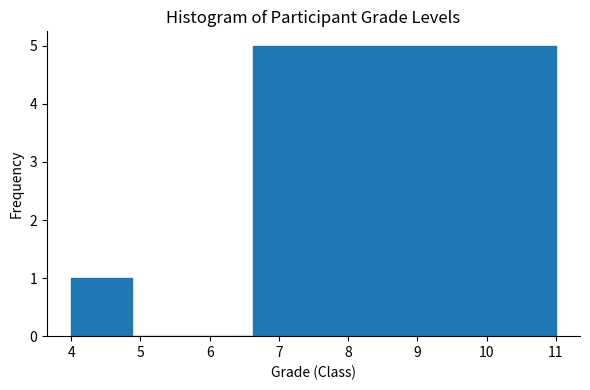

Reading left to right, list every bar in this chart as the range it spans on the x-axis followed by its height. Neither the bar edges nor the heights are printed on the chart, so give them approximately, as read against the axes.

4.0 to 4.9: 1
4.9 to 5.8: 0
5.8 to 6.6: 0
6.6 to 7.5: 5
7.5 to 8.4: 5
8.4 to 9.3: 5
9.3 to 10.1: 5
10.1 to 11.0: 5